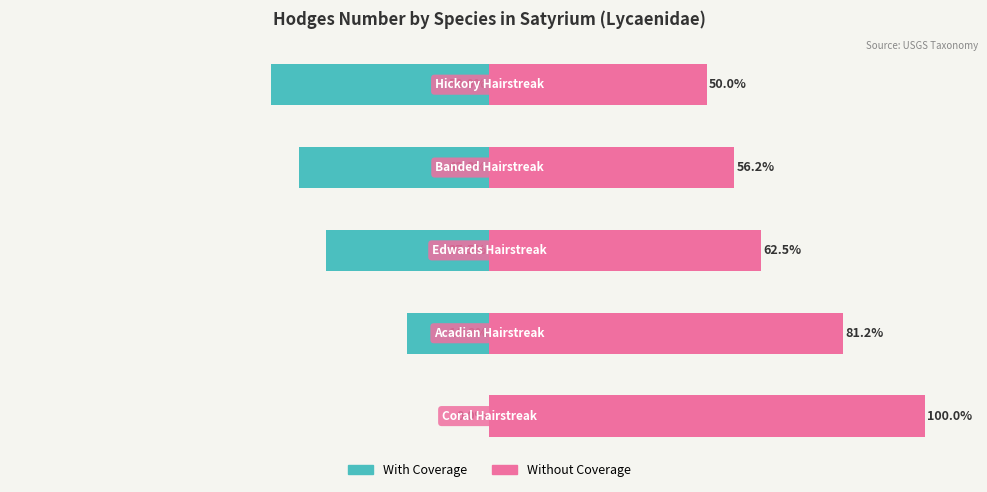

What is the sum of the With Coverage values at 4 and 1?

-68.8